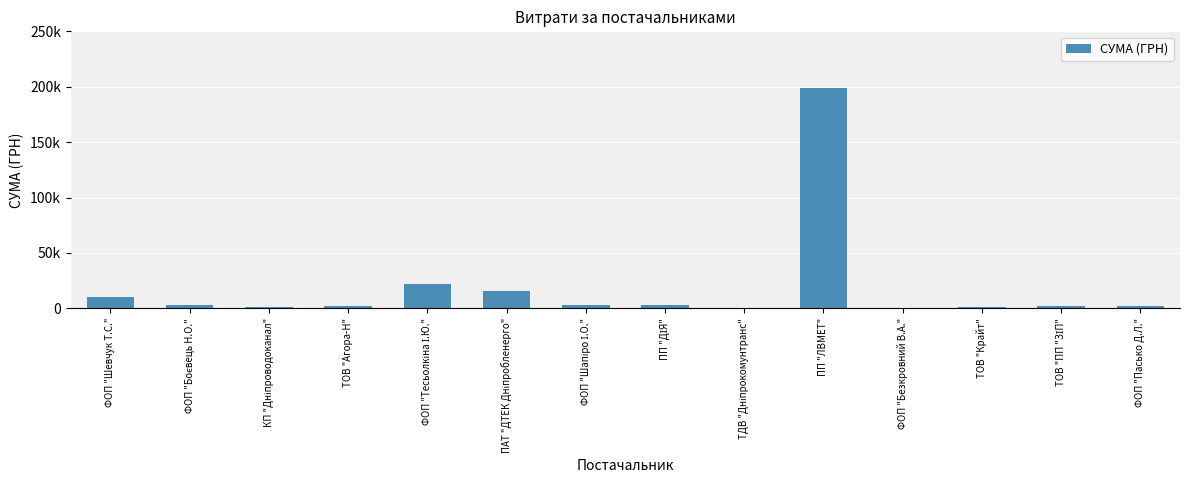

Are the bars horizontal?

No